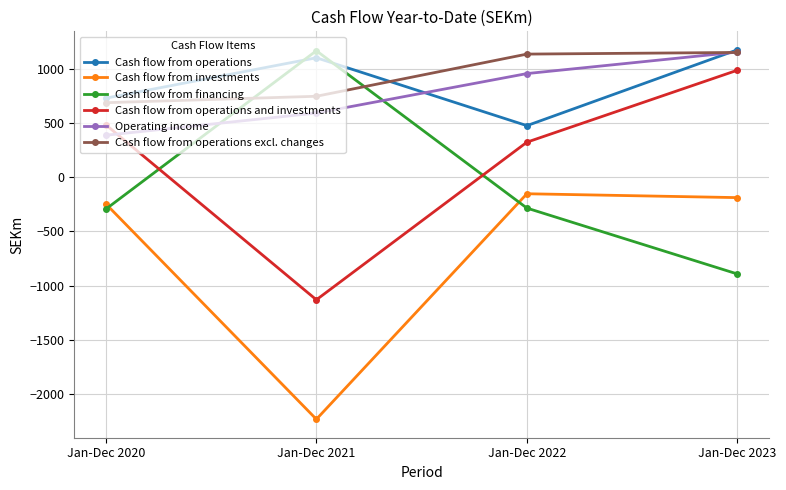

Is this an area chart (filled region under the line)?

No